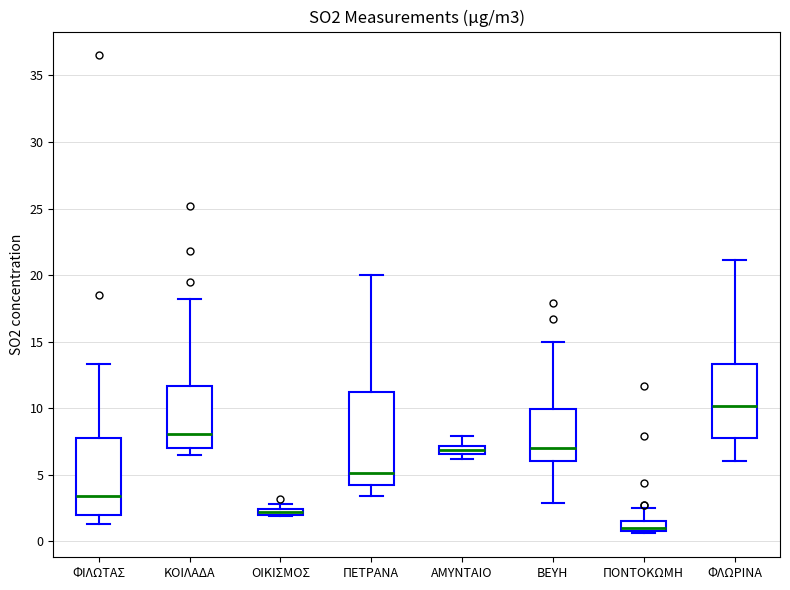

Which box has the highest median line?

ΦΛΩΡΙΝΑ